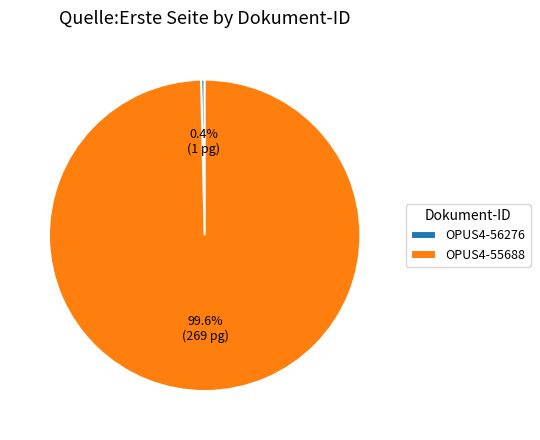

Which has a higher value, OPUS4-56276 or OPUS4-55688?

OPUS4-55688